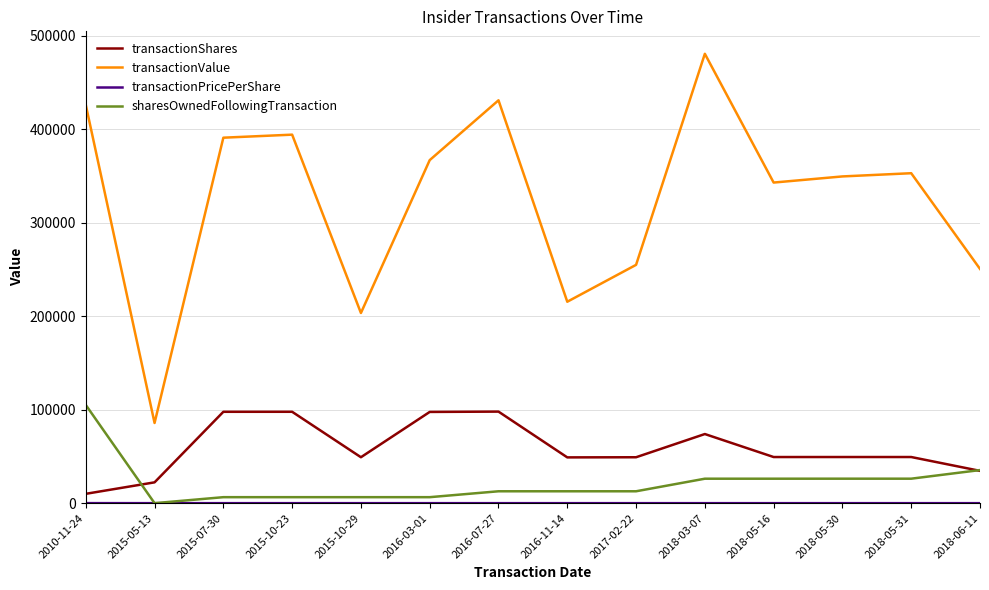

At which category does transactionShares reach its first local valley?

2015-10-29